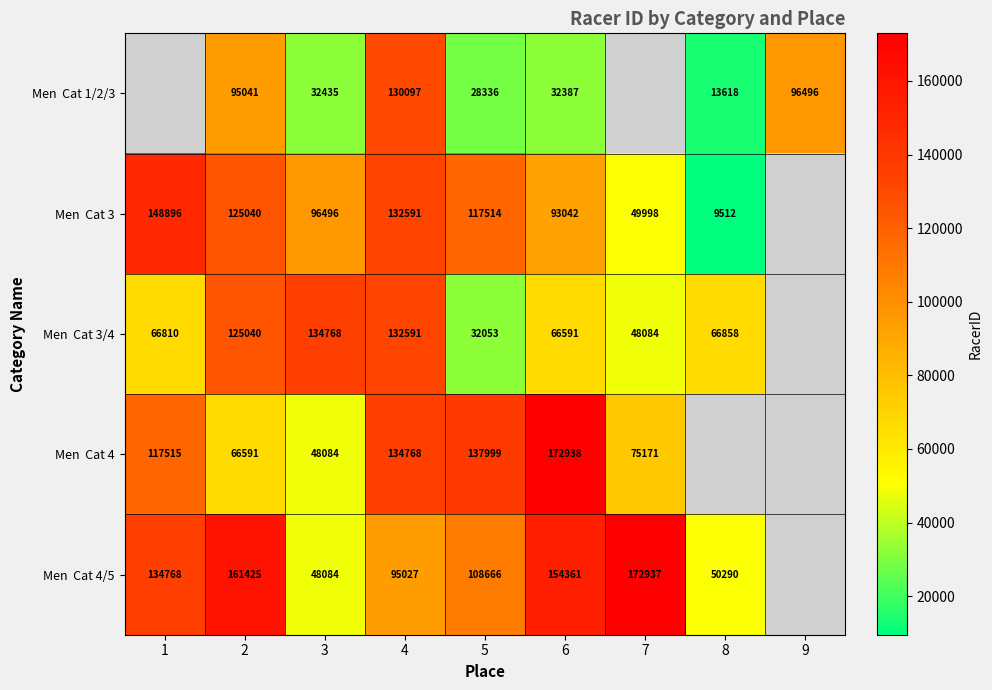

What is the difference between the highest and lowest values at 4?

39741